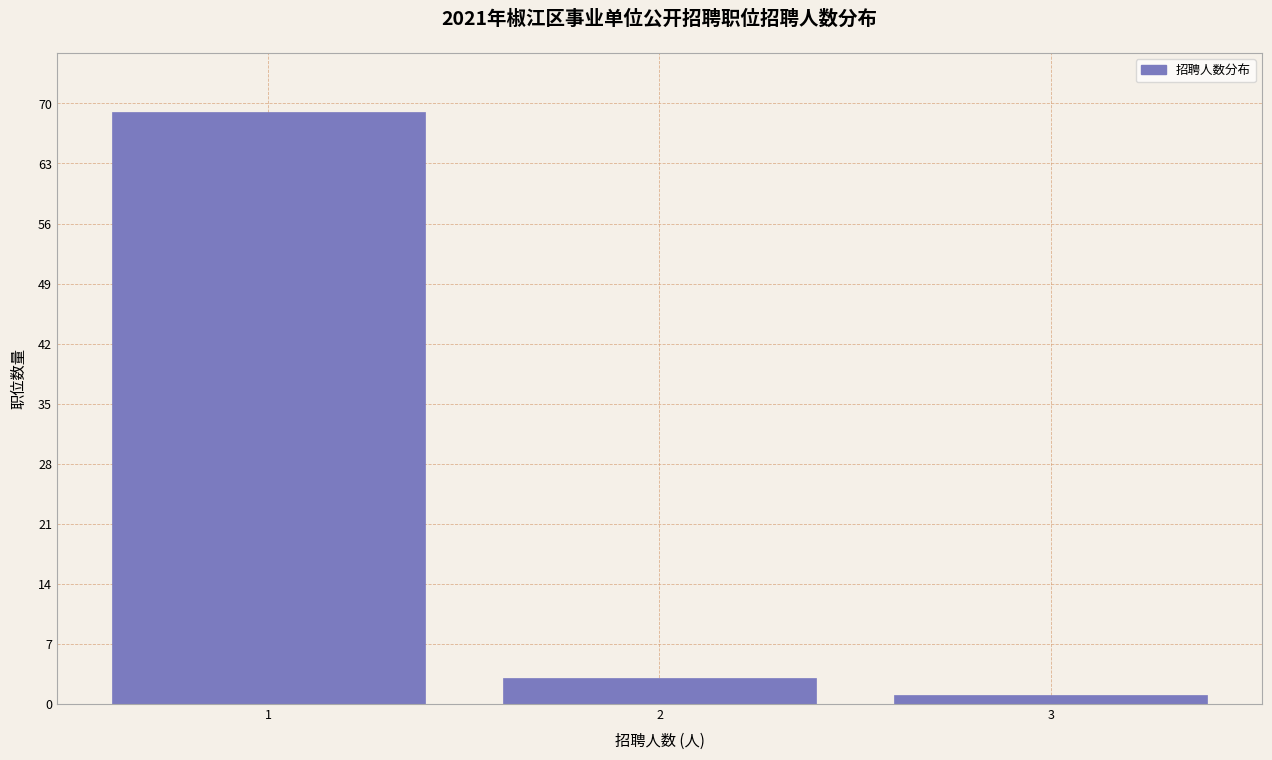

Reading right to left, what are all the values shown in this chart?

3=1	2=3	1=69